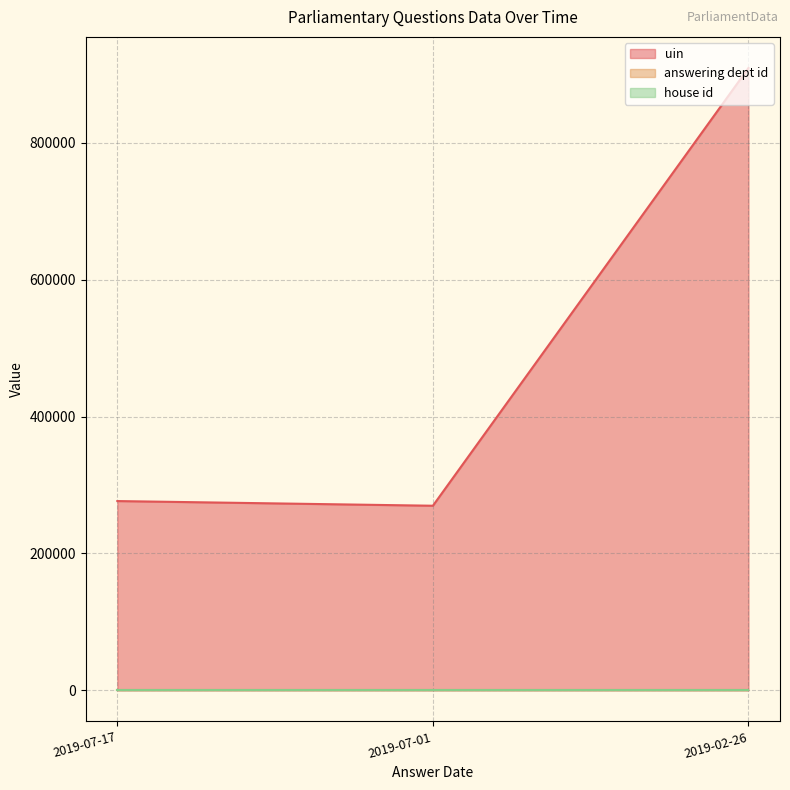

What is the approximate value of answering dept id at 2019-07-01?

16